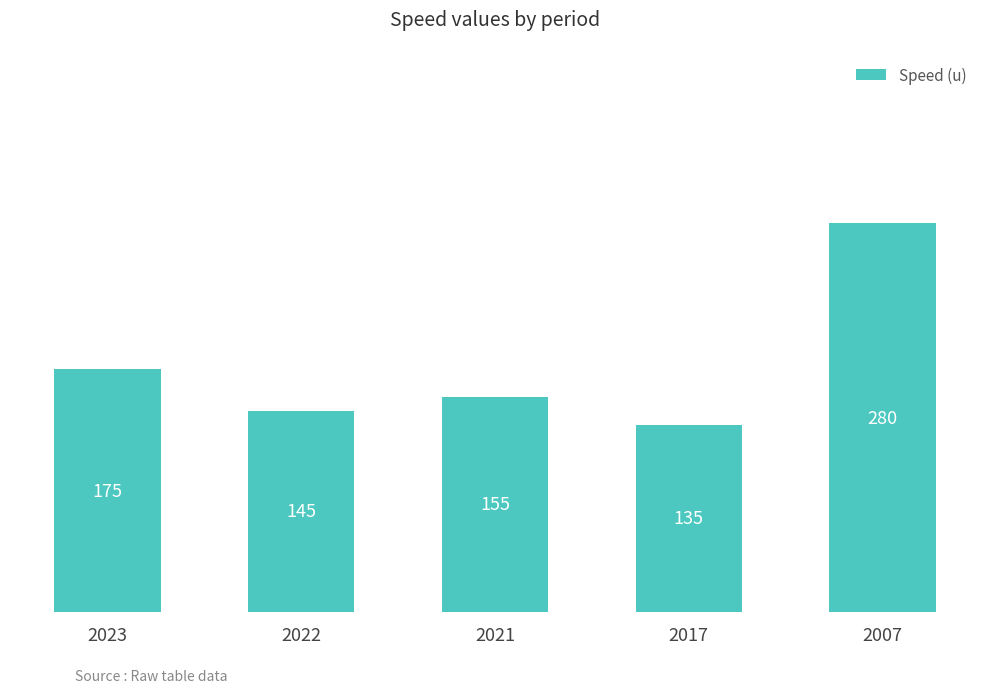

What is the difference between the second highest and second lowest values?

30